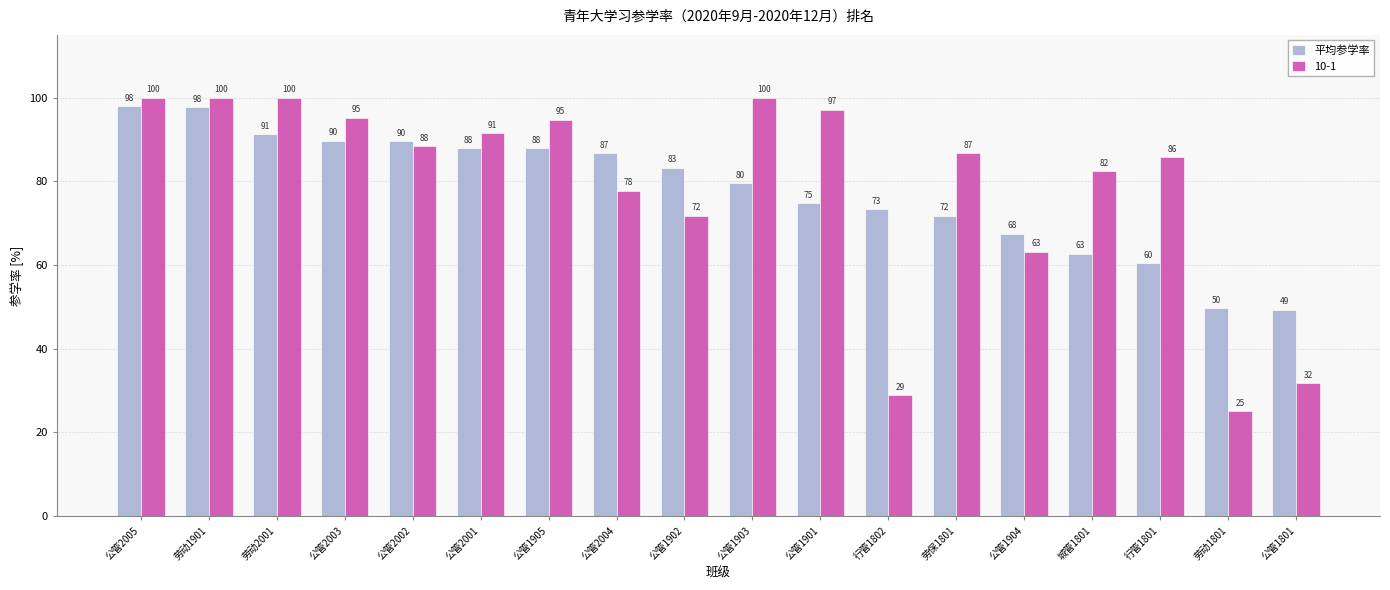

What is the smallest value displayed?

25.0